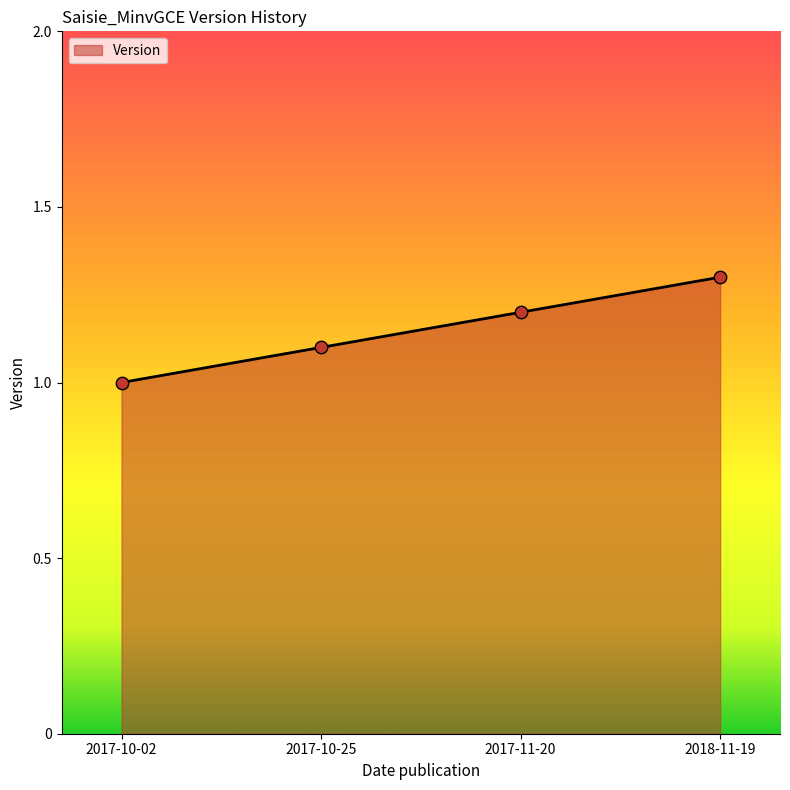

What is the change in value from 2017-10-02 to 2017-11-20?

+0.2